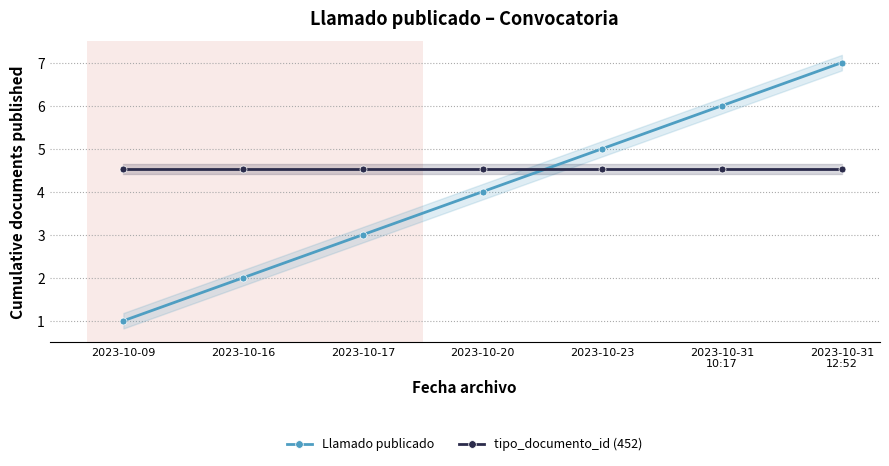

How many intersections are there between Llamado publicado and tipo_documento_id (452)?

1